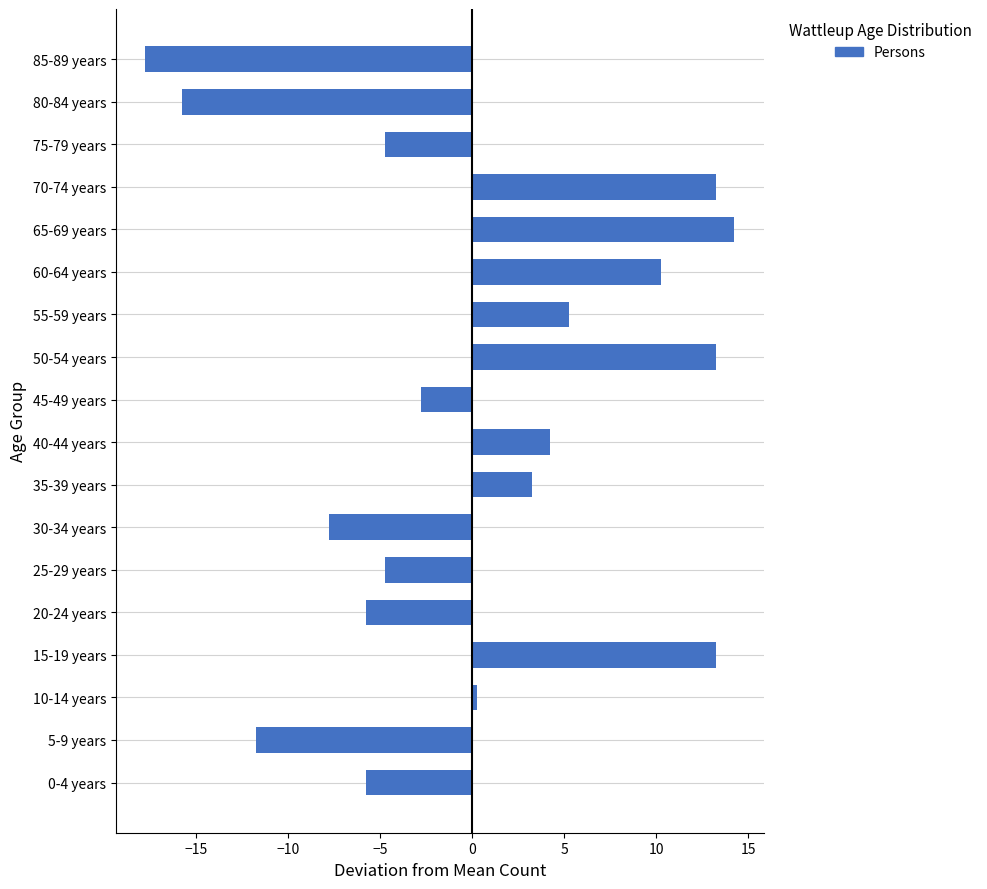

What is the maximum value shown in the chart?

14.2